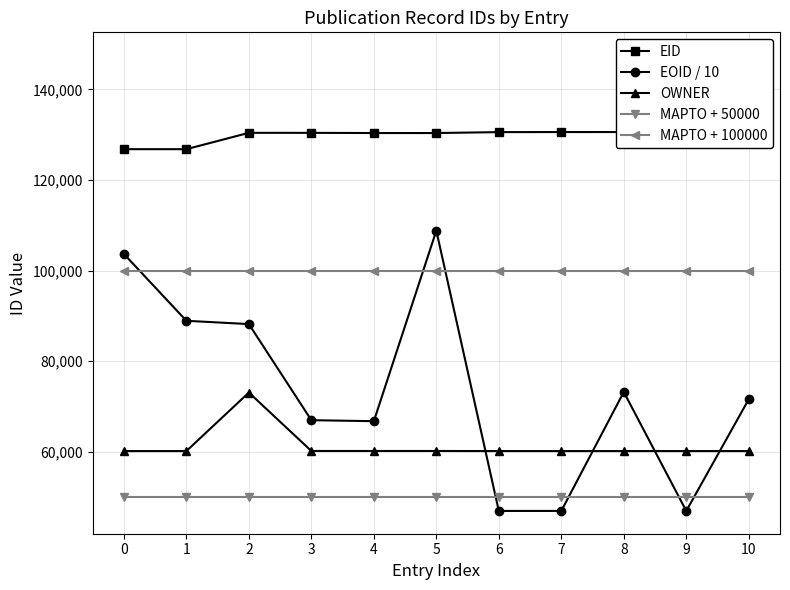

Between which two adjacent categories do EOID / 10 and OWNER first intersect?

5 and 6